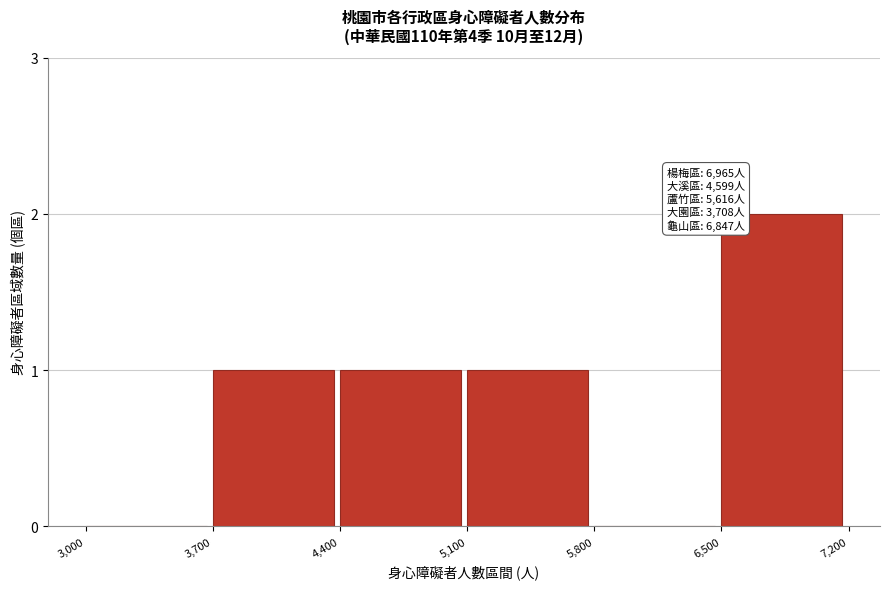

Reading right to left, extract all data points from this chart.

6,500=2	5,800=0	5,100=1	4,400=1	3,700=1	3,000=0